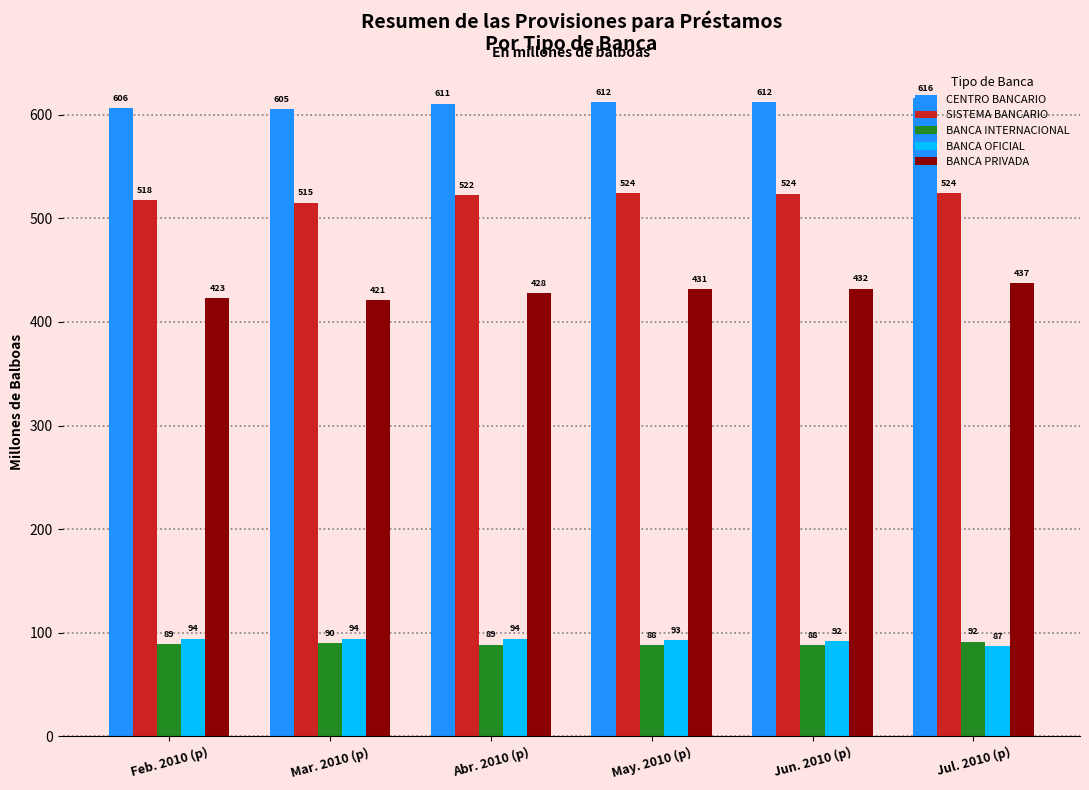

Which category has the highest value across all series?

Jul. 2010 (p)